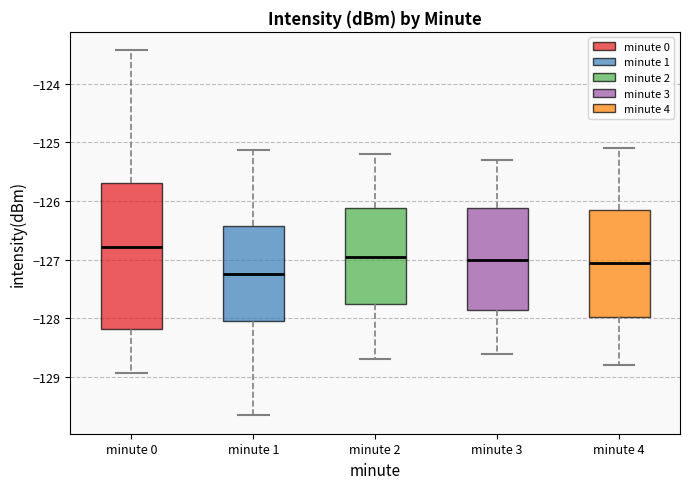

Reading left to right, transcribe this box plot: for each box, give where its median line is, the range the box spans, and where its two whiskers end, as read against the y-axis. The values are not printed on the chart, so give them approximately, as read against the axis.

minute 0: median -126.8, box -128.2 to -125.7, whiskers -128.9 to -123.4
minute 1: median -127.2, box -128.0 to -126.4, whiskers -129.7 to -125.1
minute 2: median -126.9, box -127.7 to -126.1, whiskers -128.7 to -125.2
minute 3: median -127.0, box -127.8 to -126.1, whiskers -128.6 to -125.3
minute 4: median -127.0, box -128.0 to -126.1, whiskers -128.8 to -125.1